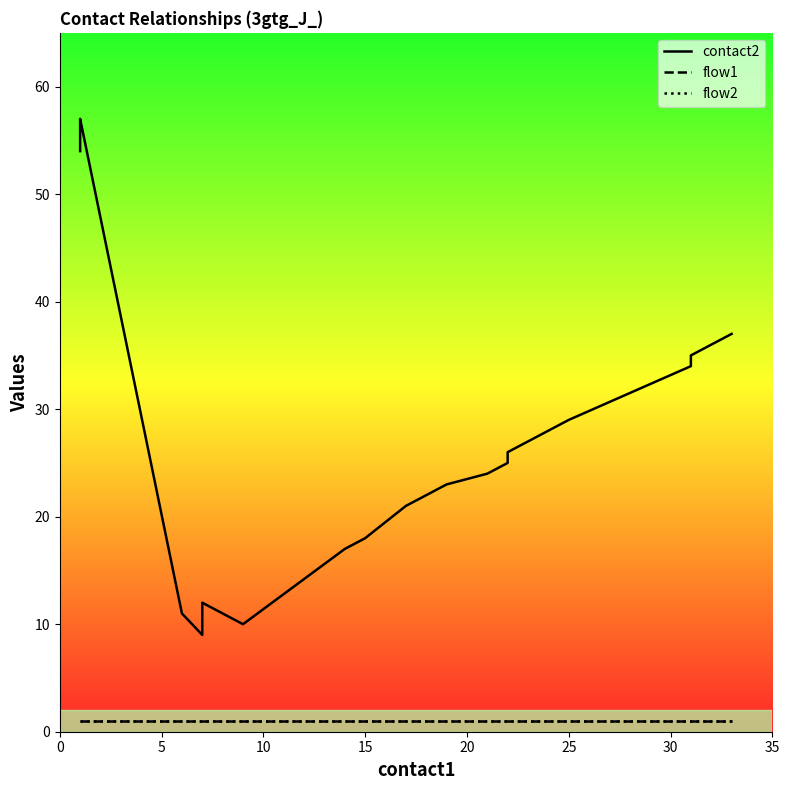

Does the chart display data point markers on the line(s)?

No